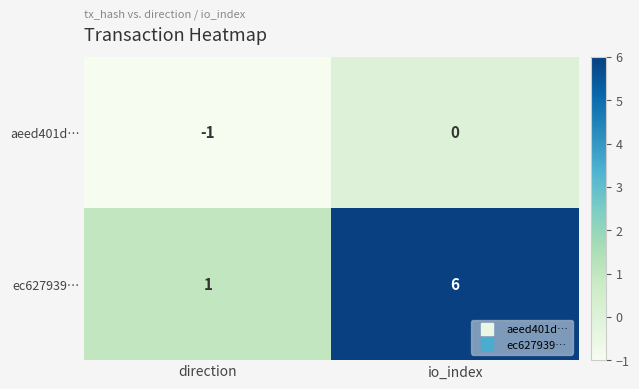

What is the average value of the ec627939… series?

4